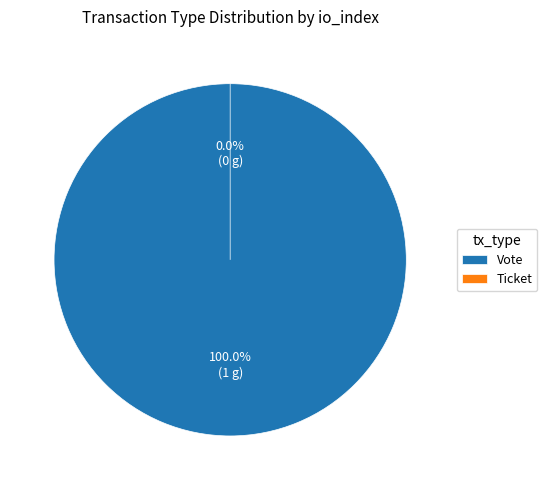

Which category has the biggest portion of the pie?

Vote